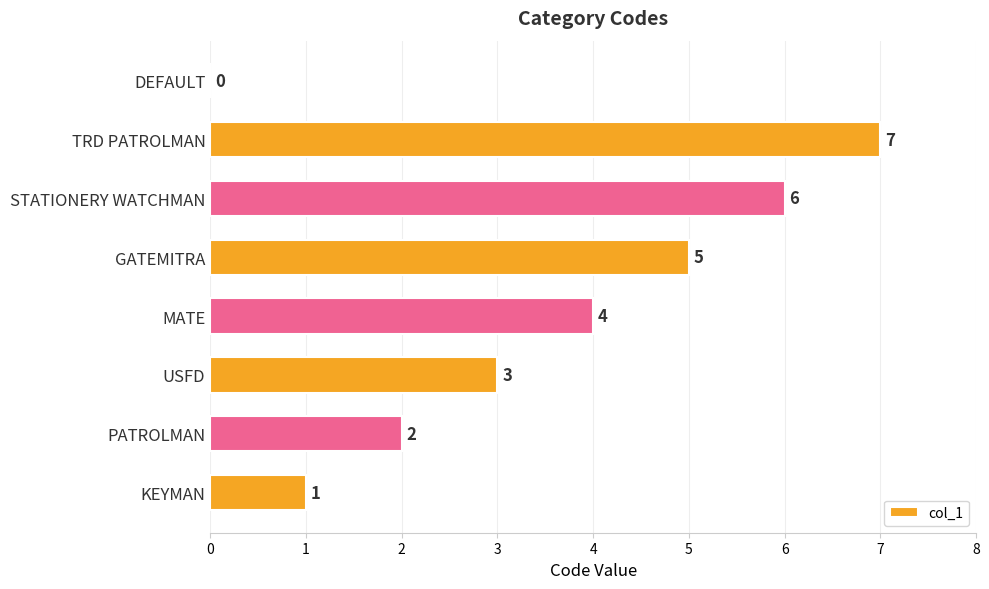

What is the change in value from TRD PATROLMAN to DEFAULT?

-7